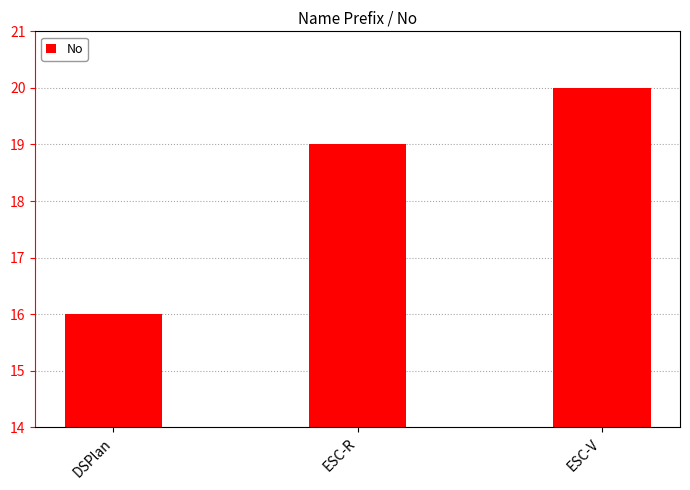

What is the value of the 3rd bar from the left?

20